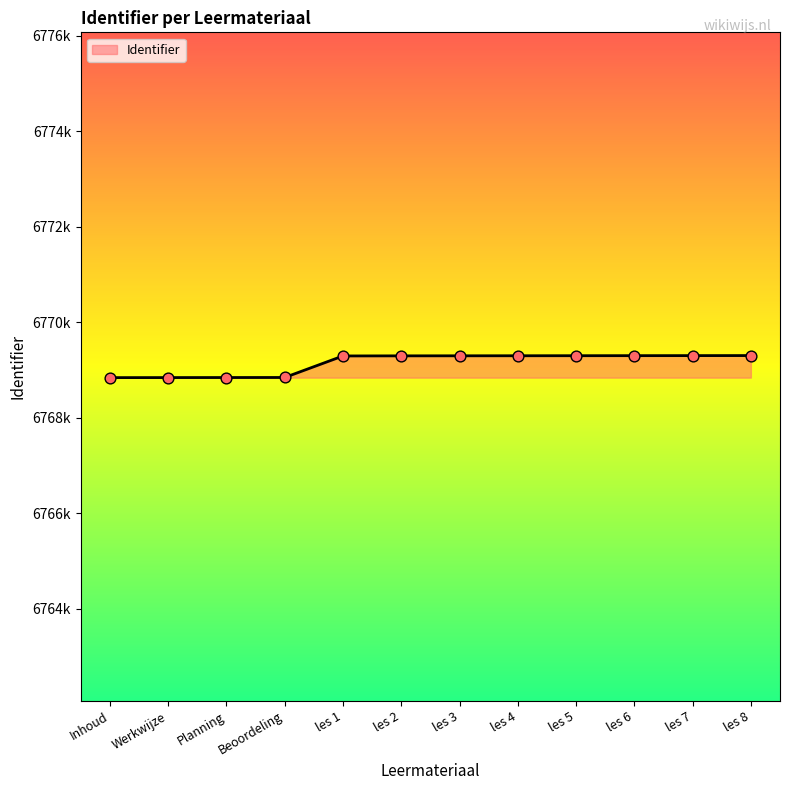

Which has a higher value, les 6 or Werkwijze?

les 6